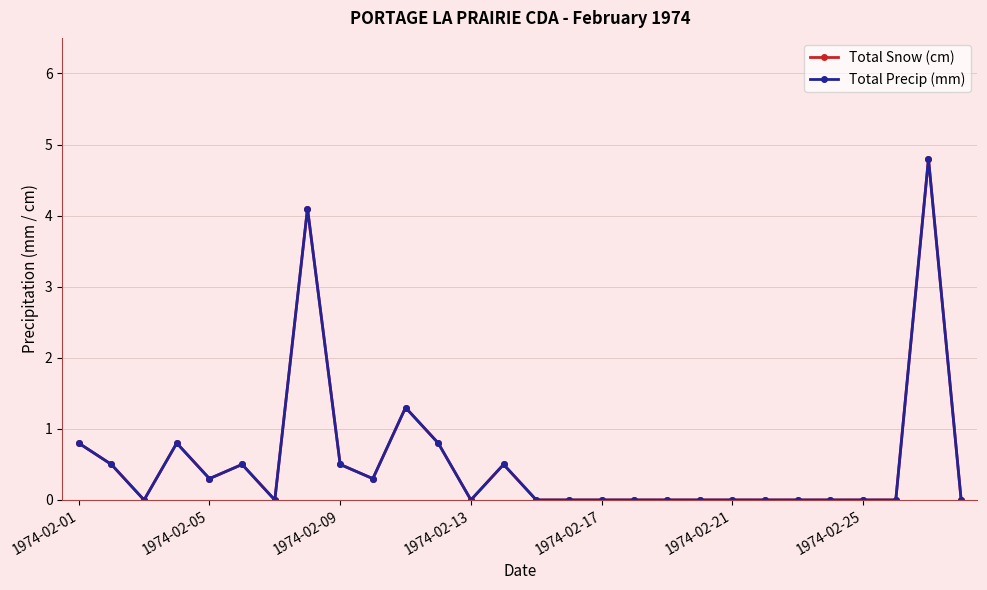

What is the difference between the second highest and minimum values in the Total Snow (cm) series?

4.1